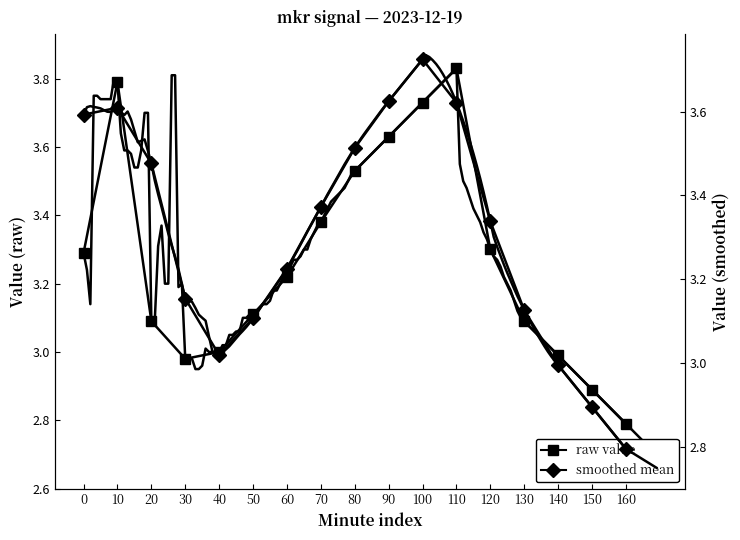

How many series are shown in this chart?

2